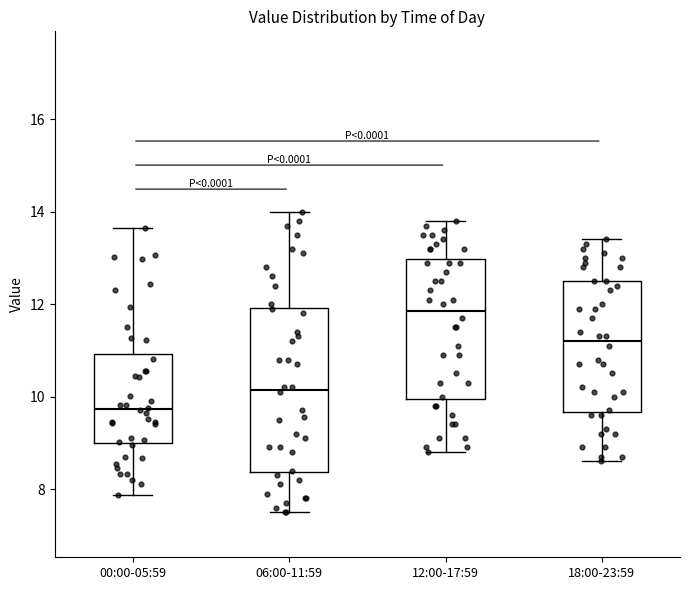

Where does the lower whisker of the box for 18:00-23:59 end on the y-axis? The values are not printed on the chart, so give them approximately, as read against the axis.

8.6